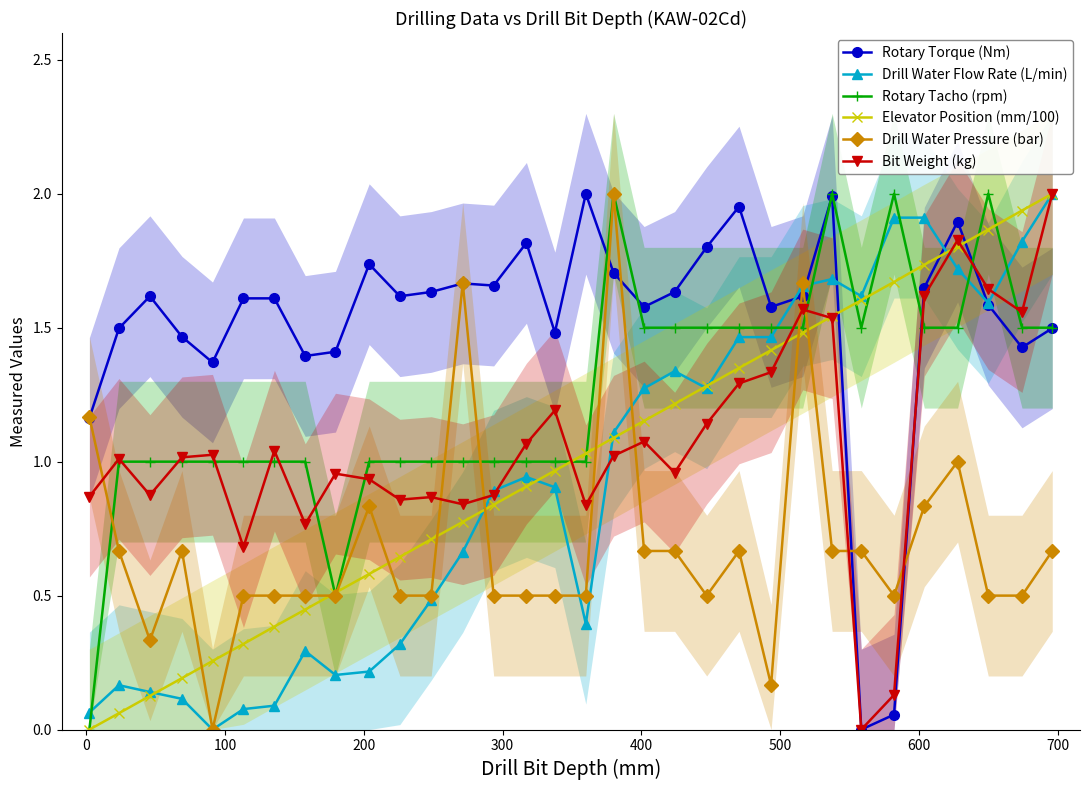

True or false: Bit Weight (kg) has more than 0 points higher than both neighbors.

True